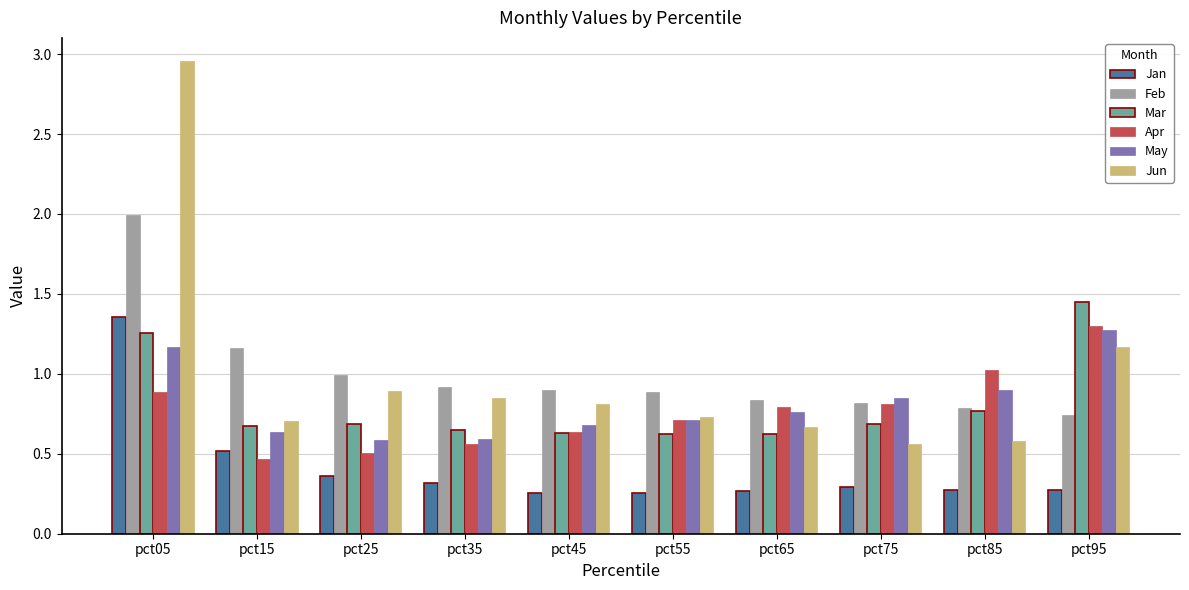

The Jun series shows 0.7 at pct15. True or false?

True